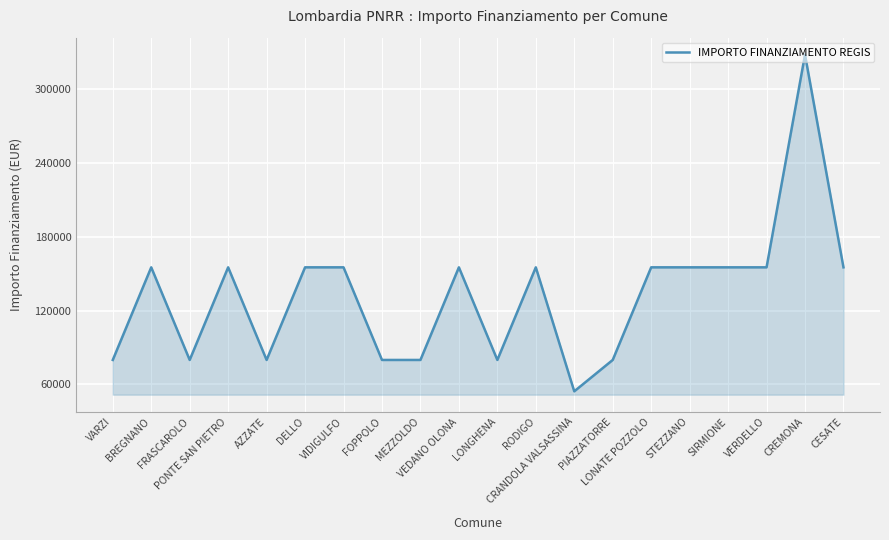

Reading left to right, transcribe all the data shown in this chart.

VARZI=79922	BREGNANO=155234	FRASCAROLO=79922	PONTE SAN PIETRO=155234	AZZATE=79922	DELLO=155234	VIDIGULFO=155234	FOPPOLO=79922	MEZZOLDO=79922	VEDANO OLONA=155234	LONGHENA=79922	RODIGO=155234	CRANDOLA VALSASSINA=54412	PIAZZATORRE=79922	LONATE POZZOLO=155234	STEZZANO=155234	SIRMIONE=155234	VERDELLO=155234	CREMONA=328160	CESATE=155234